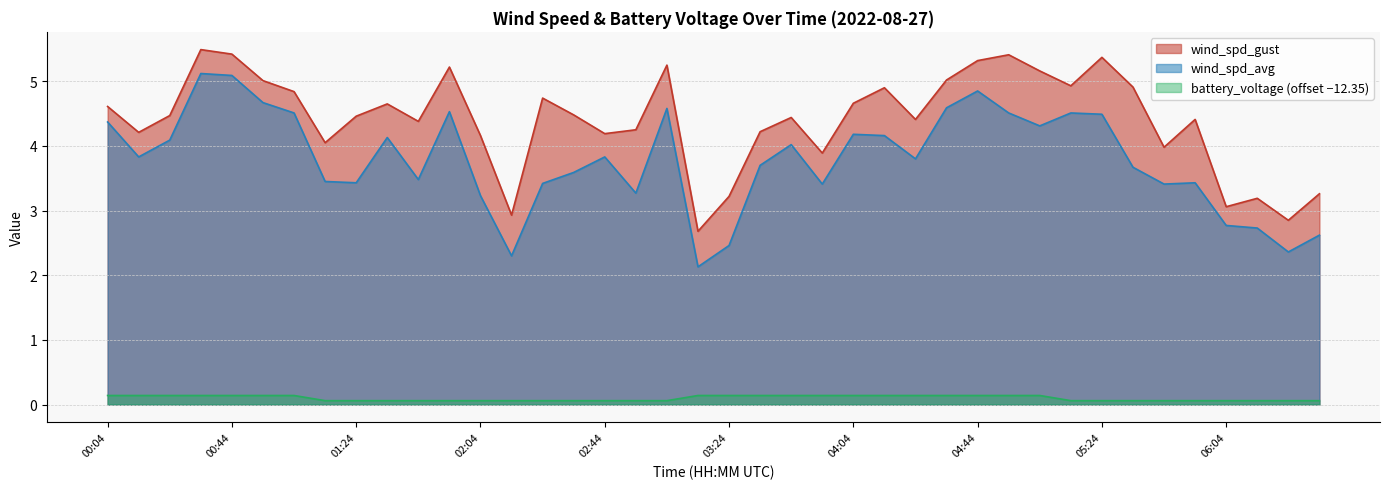

Rank the categories by wind_spd_avg value from highest to lowest.

00:34, 00:44, 04:44, 00:54, 04:34, 03:04, 01:54, 01:04, 04:54, 05:14, 05:24, 00:04, 05:04, 04:04, 04:14, 01:34, 00:24, 03:44, 00:14, 02:44, 04:24, 03:34, 05:34, 02:34, 01:44, 01:14, 01:24, 05:54, 02:24, 03:54, 05:44, 02:54, 02:04, 06:04, 06:14, 06:34, 03:24, 06:24, 02:14, 03:14